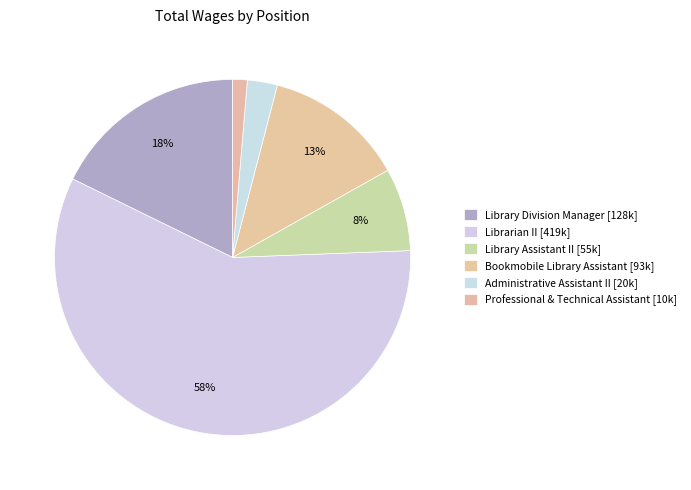

What is the largest slice in the pie chart?

Librarian II